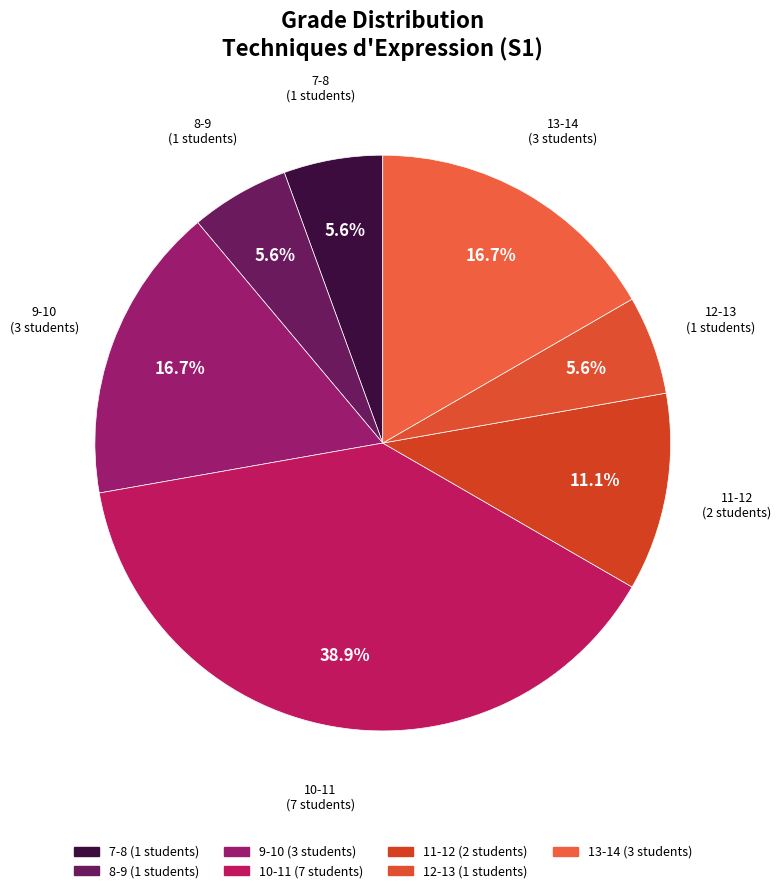

Which slice is the largest?

10-11